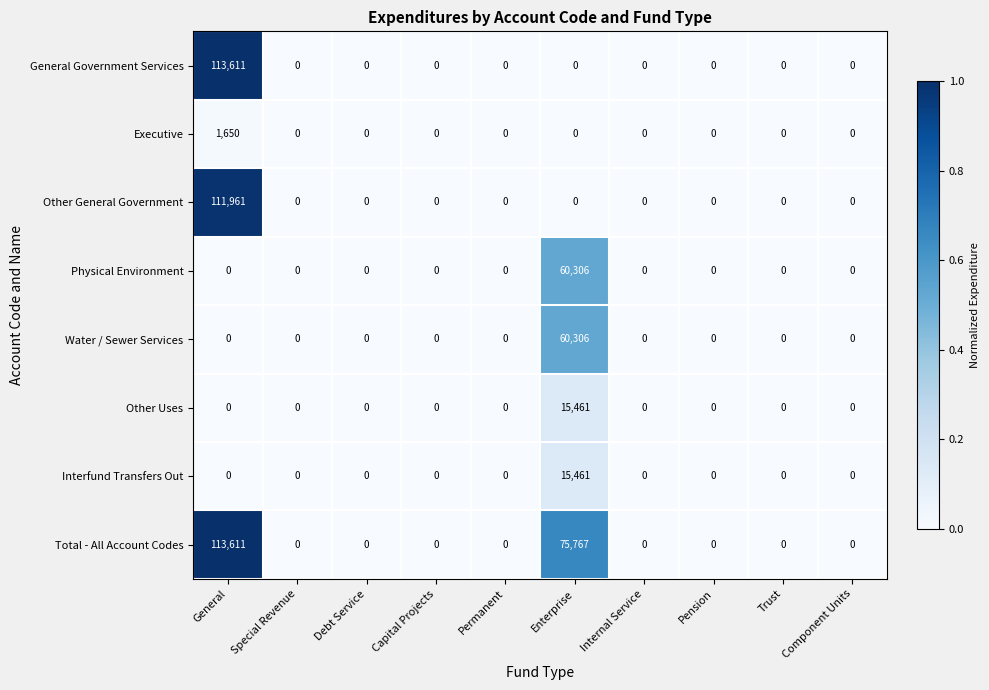

The value of Other Uses at Trust is 5149. True or false?

False